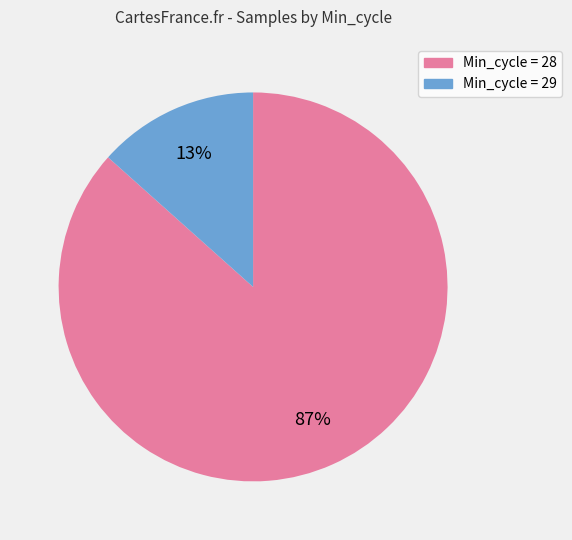

To the nearest percent, what is the average slice percentage?

50%